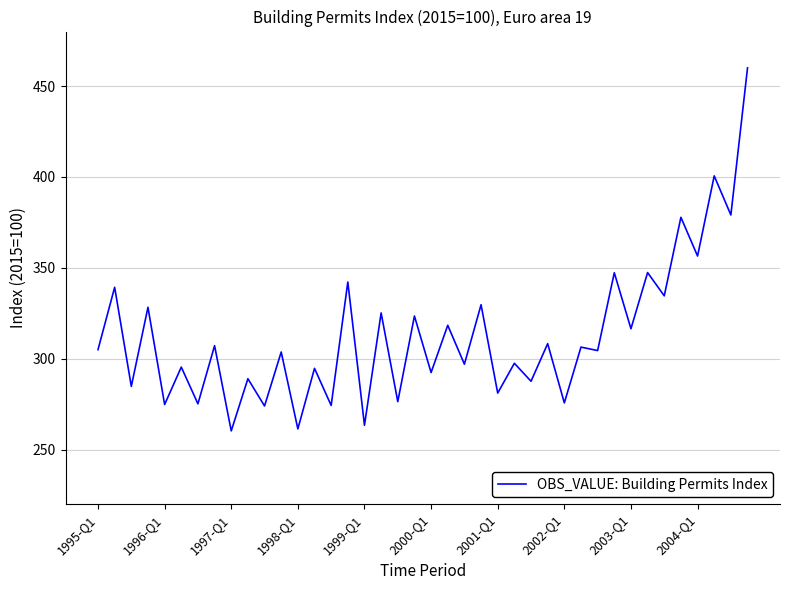

What is the smallest value displayed?

260.3